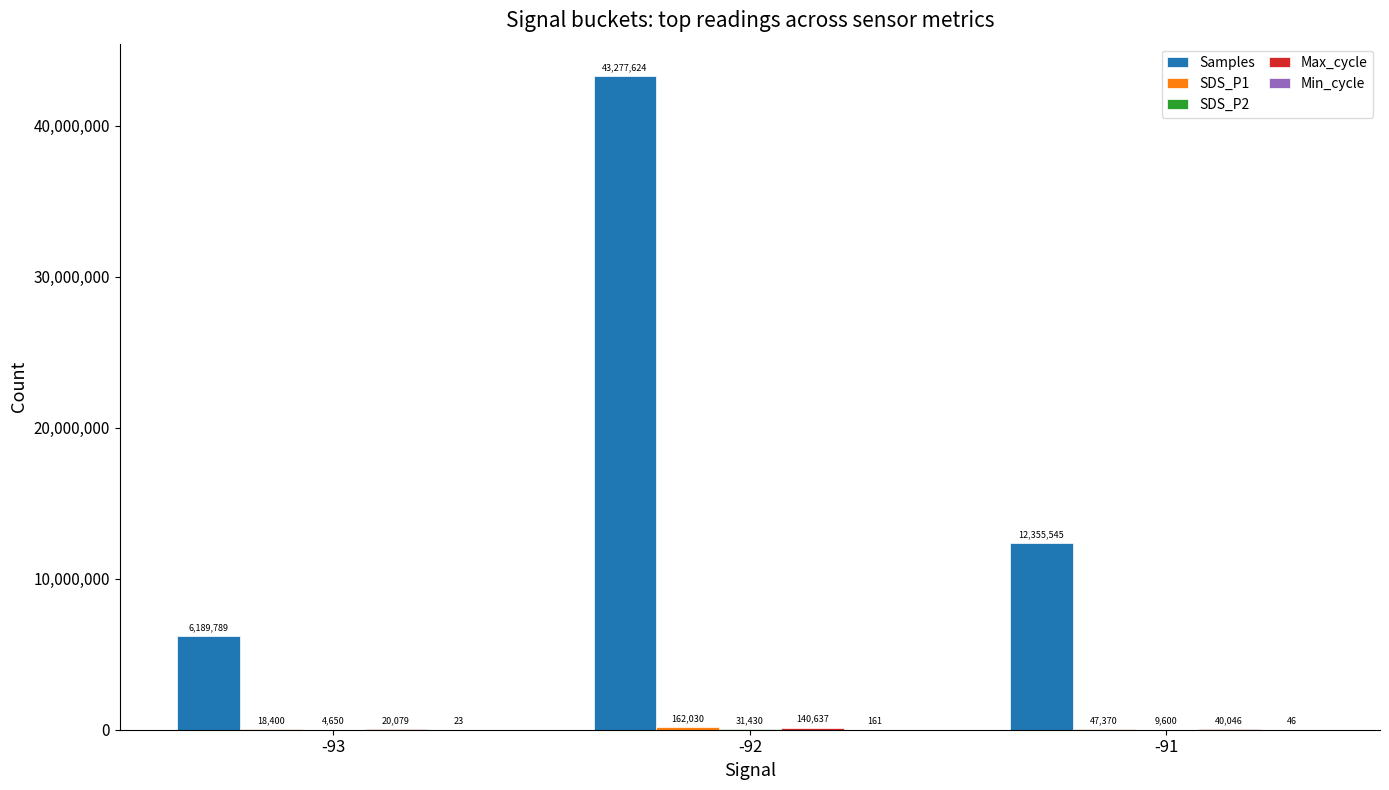

Between -93 and -92, which series saw the biggest shift?

Samples